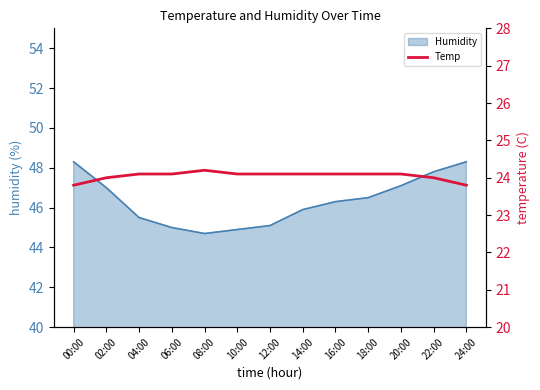

Reading right to left, what are all the values shown in this chart?

24:00=23.8	22:00=24.0	20:00=24.1	18:00=24.1	16:00=24.1	14:00=24.1	12:00=24.1	10:00=24.1	08:00=24.2	06:00=24.1	04:00=24.1	02:00=24.0	00:00=23.8